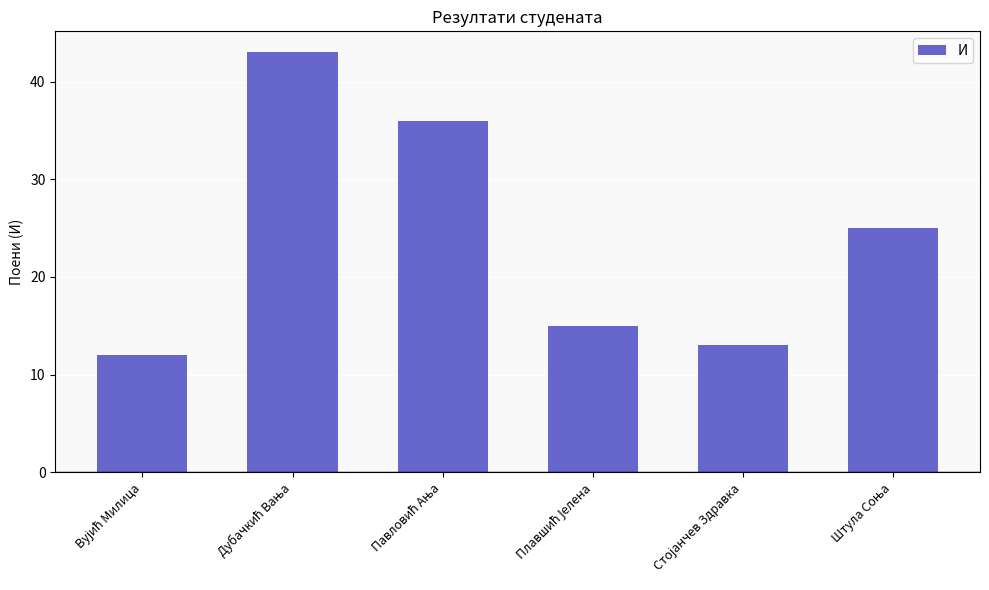

What is the greatest value displayed?

43